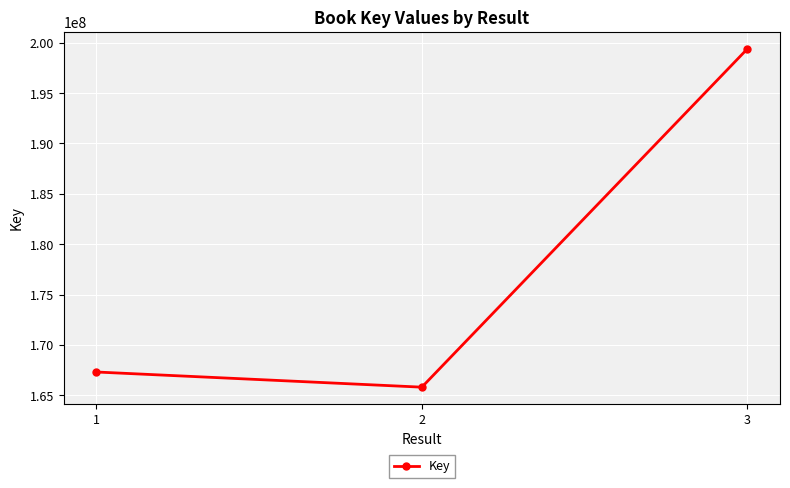

Approximately how many times larger is the value at 1 compared to 2?

1.0